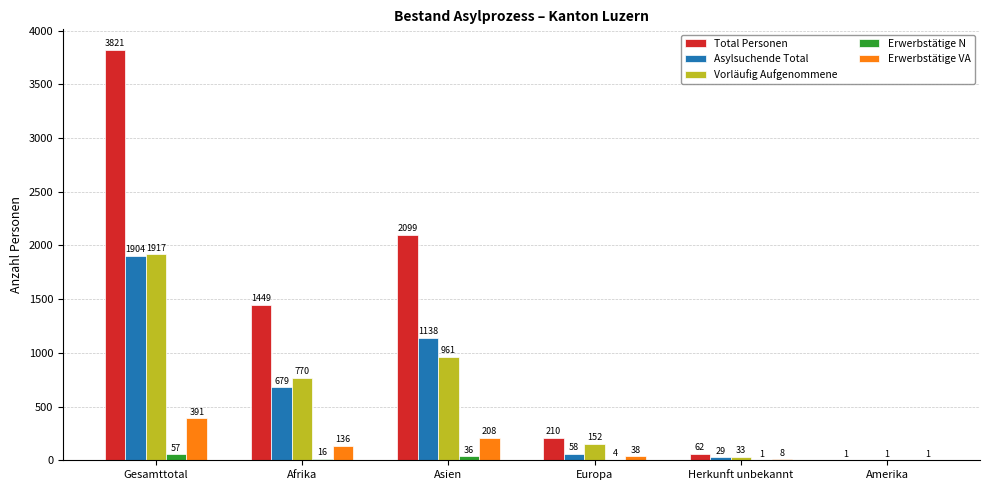

Reading left to right, list all the values displayed in this chart.

Total Personen: 3821	1449	2099	210	62	1
Asylsuchende Total: 1904	679	1138	58	29	0
Vorläufig Aufgenommene: 1917	770	961	152	33	1
Erwerbstätige N: 57	16	36	4	1	0
Erwerbstätige VA: 391	136	208	38	8	1